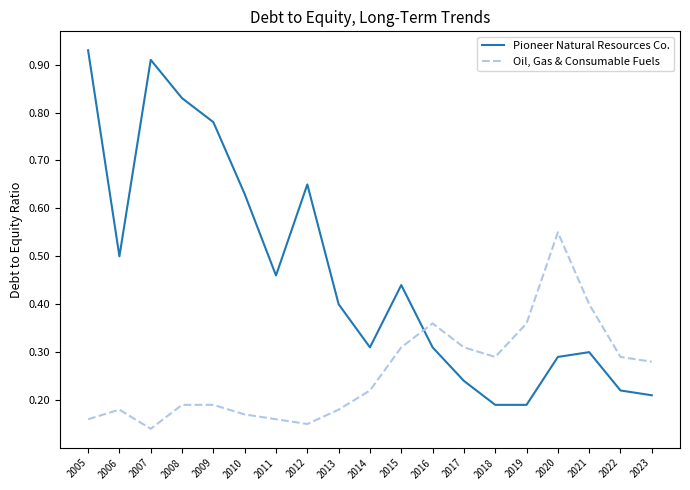

What are all the series names shown in the legend?

Pioneer Natural Resources Co., Oil, Gas & Consumable Fuels